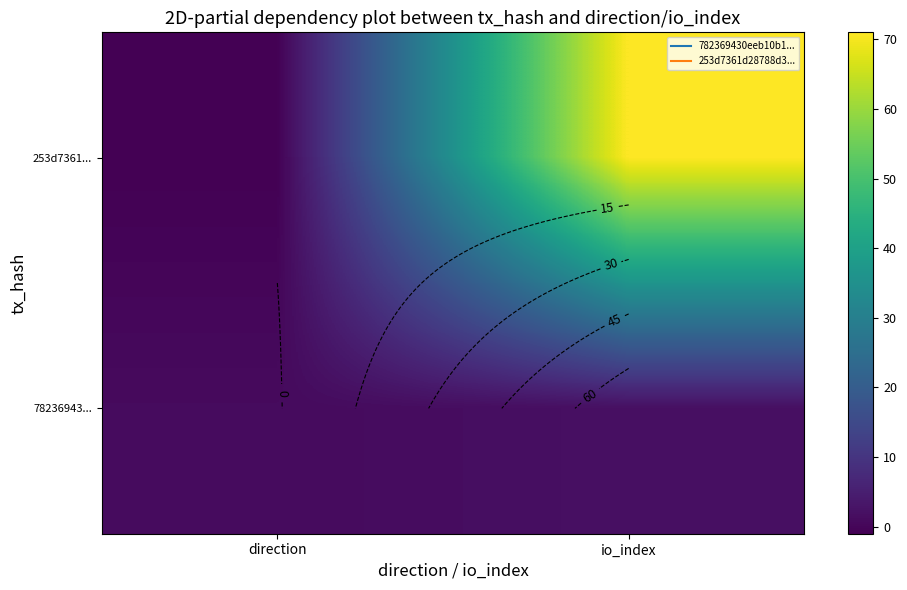

Is it true that 78236943... equals 0 at direction?

False